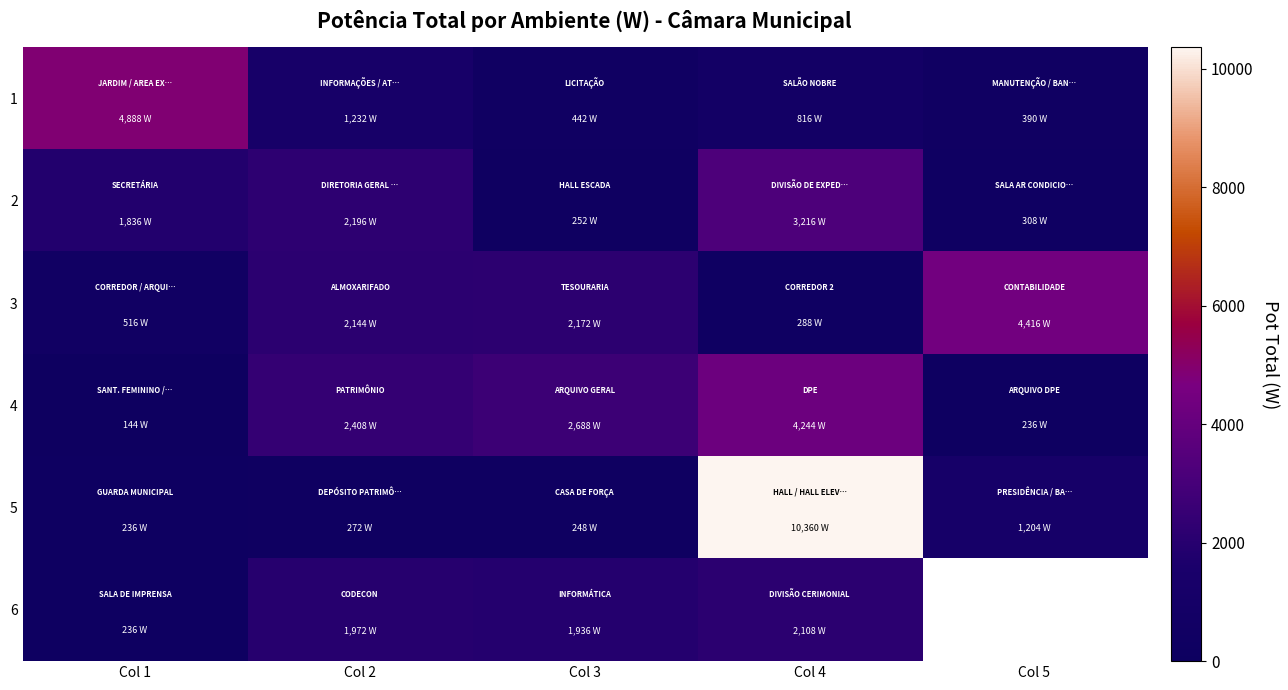

At which category is the sum across all series the highest?

Col 4